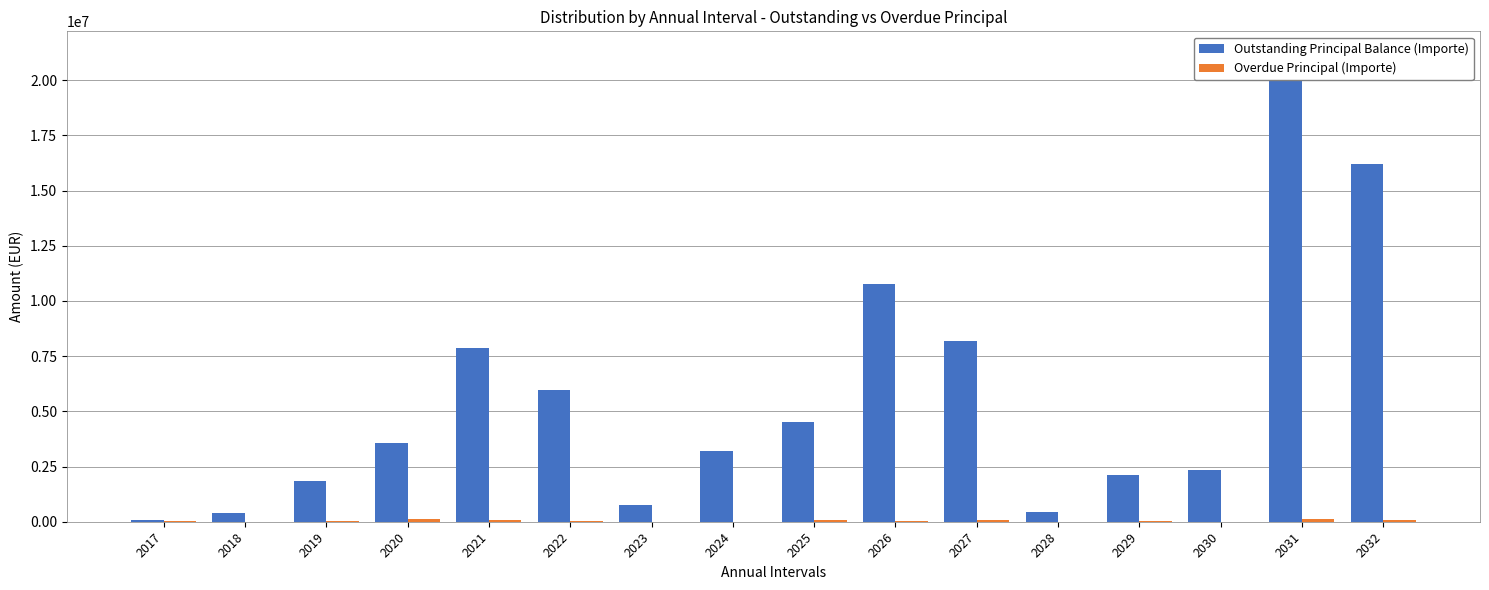

How many data points in Outstanding Principal Balance (Importe) are less than 3571385?

8